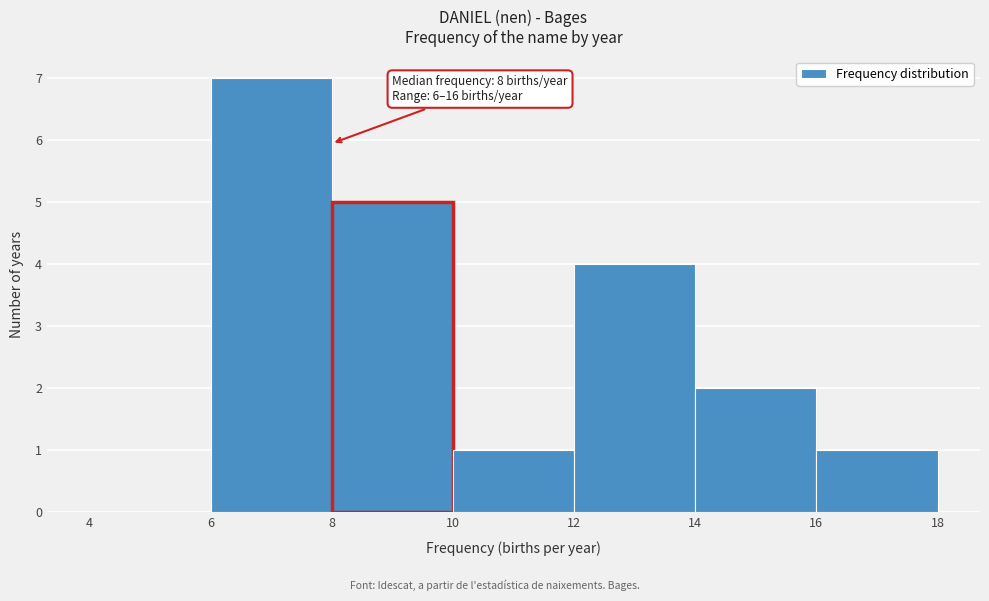

Over which range of the x-axis is the bar tallest?

6 to 8